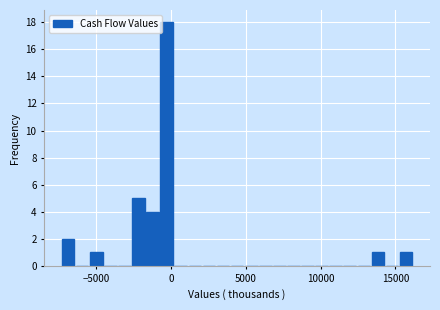

Read against the x-axis, roughly where is the centre of the tallest bar?

-500